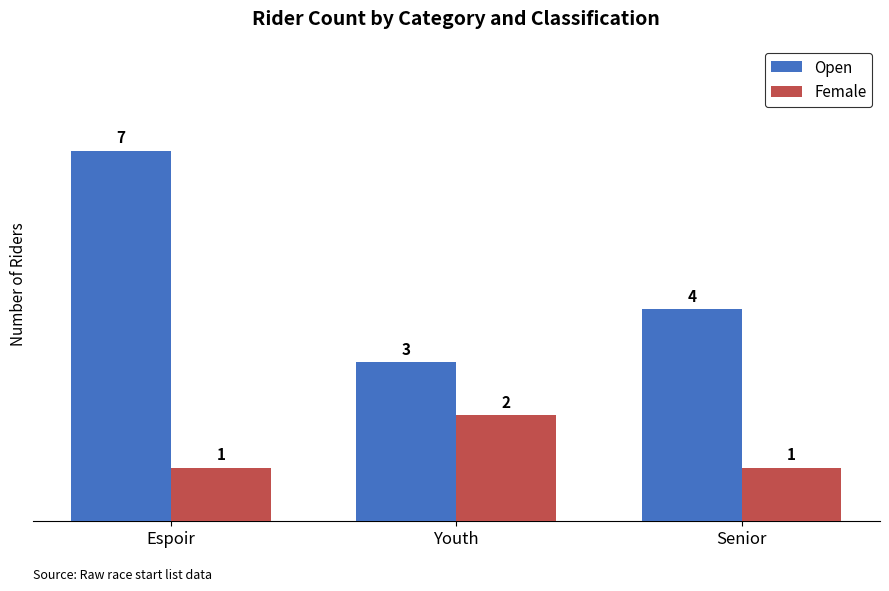

Which series has the widest spread of values?

Open